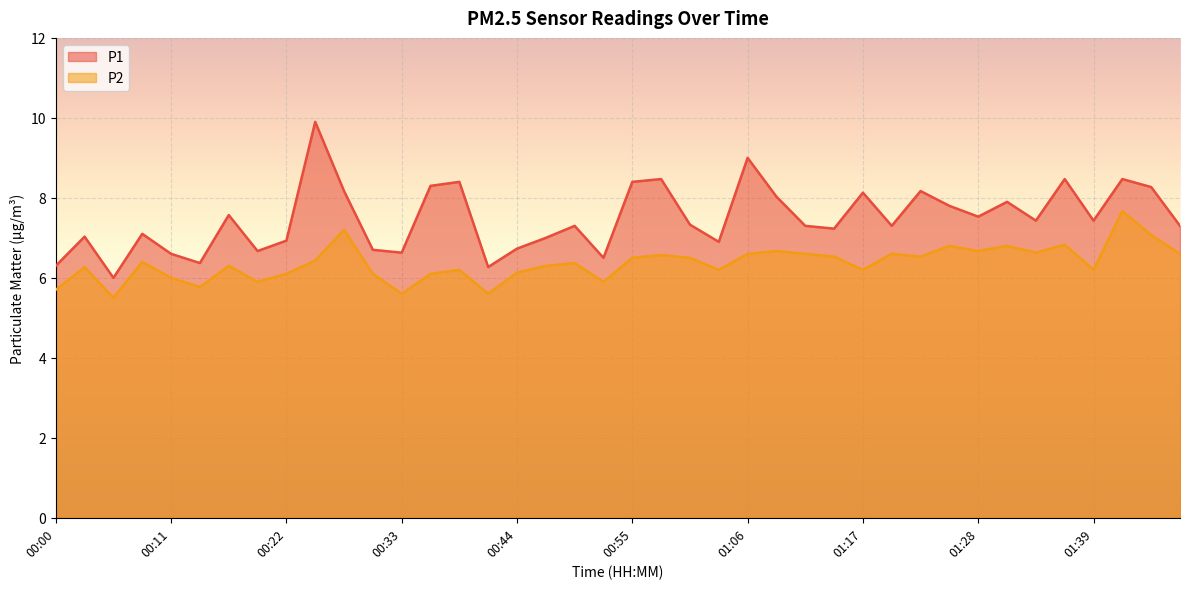

Rank the series by their average value, from highest to lowest.

P1, P2